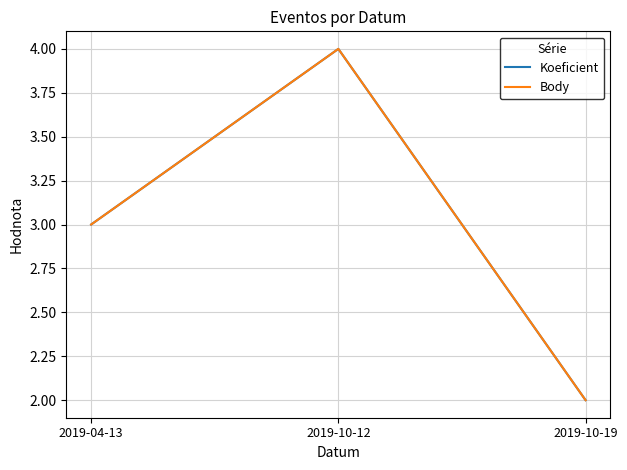

What is the value of the Koeficient point at the 2nd from the left?

4